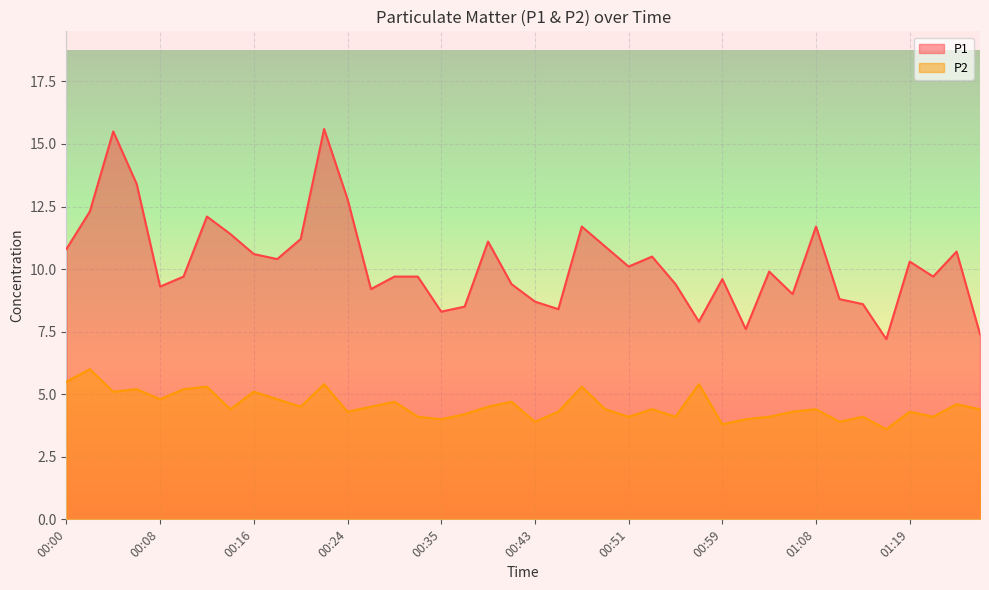

Which series changed the most between 00:10 and 00:55?

P2